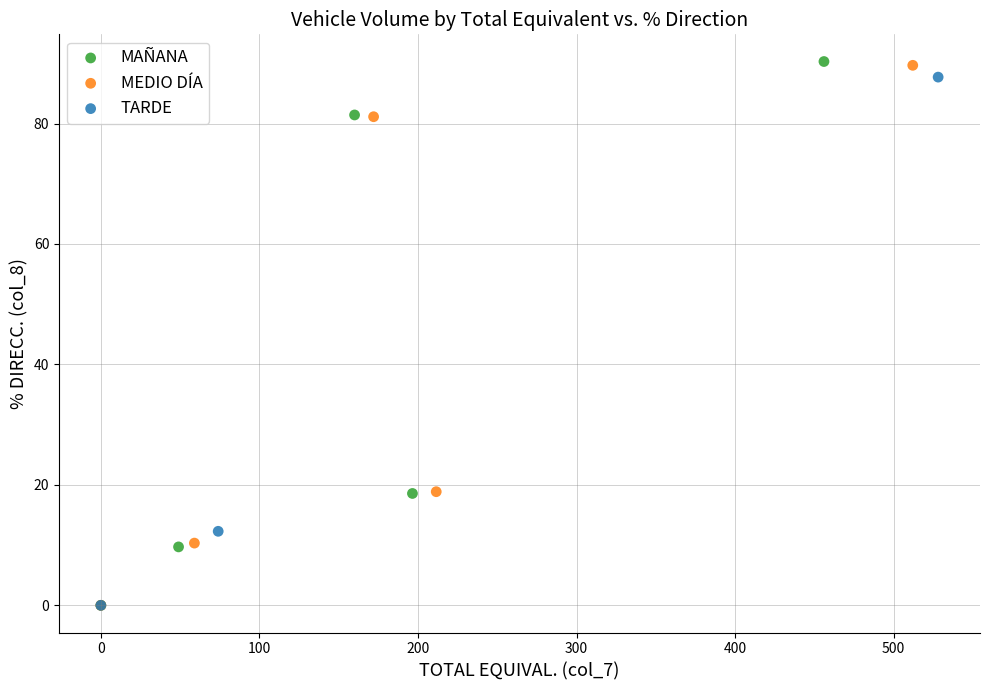

Which series has the widest spread of Y values?

MAÑANA